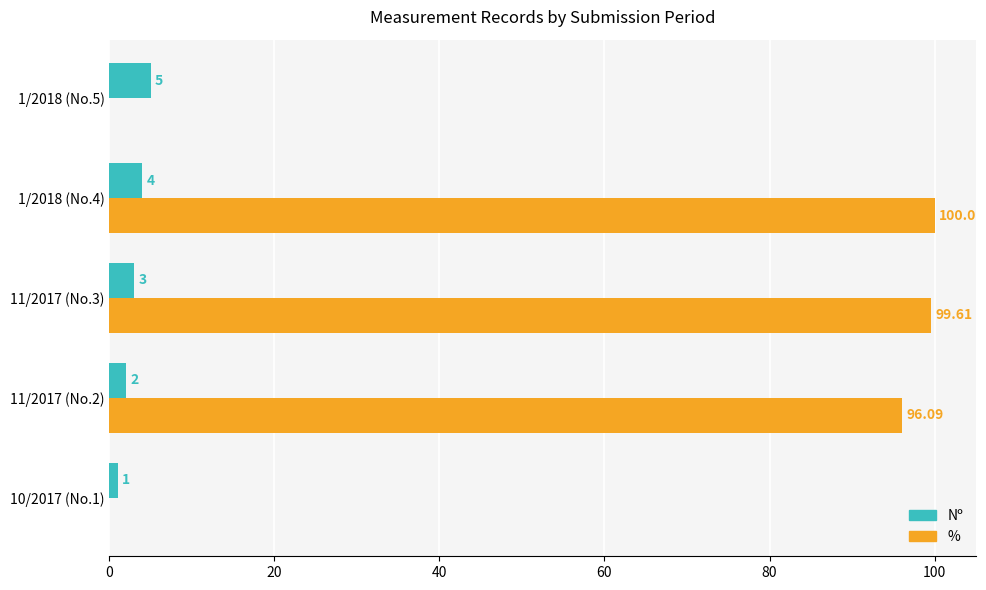

How many distinct data groups are displayed?

2